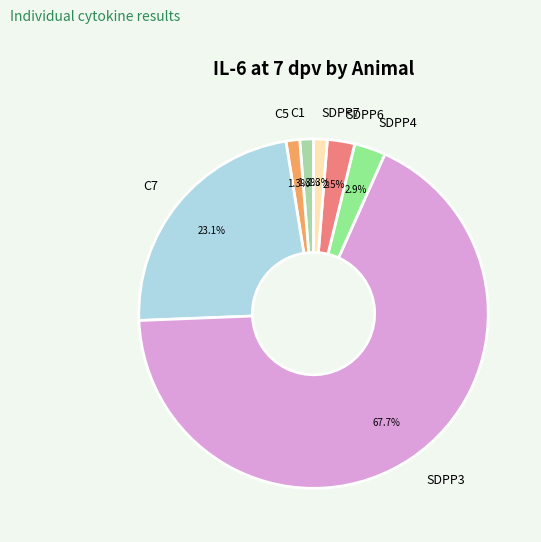

What is the ratio of the value at SDPP7 to the value at SDPP4?

0.4